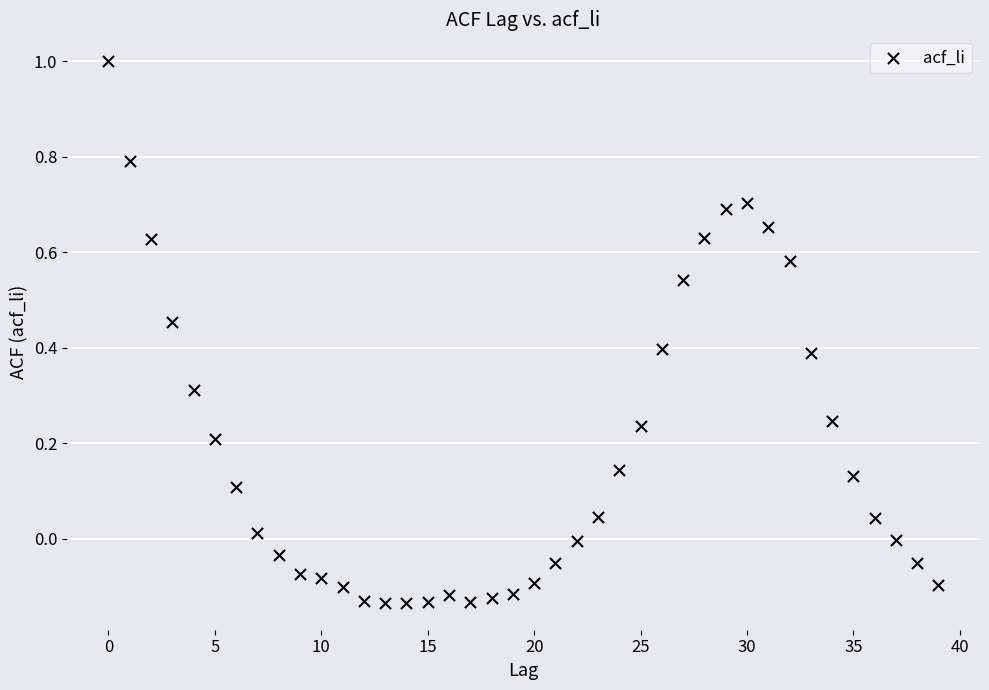

What is the range of Y values (max minus min)?

1.1